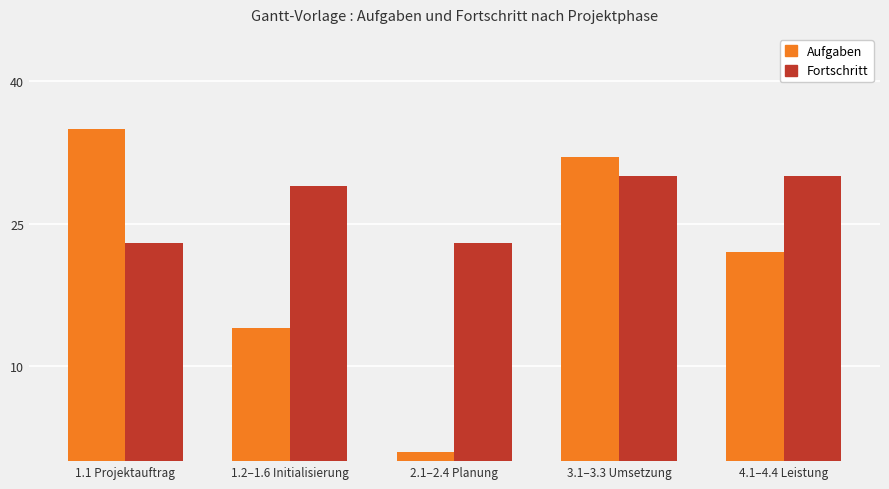

Which category has the lowest value across all series?

2.1–2.4 Planung